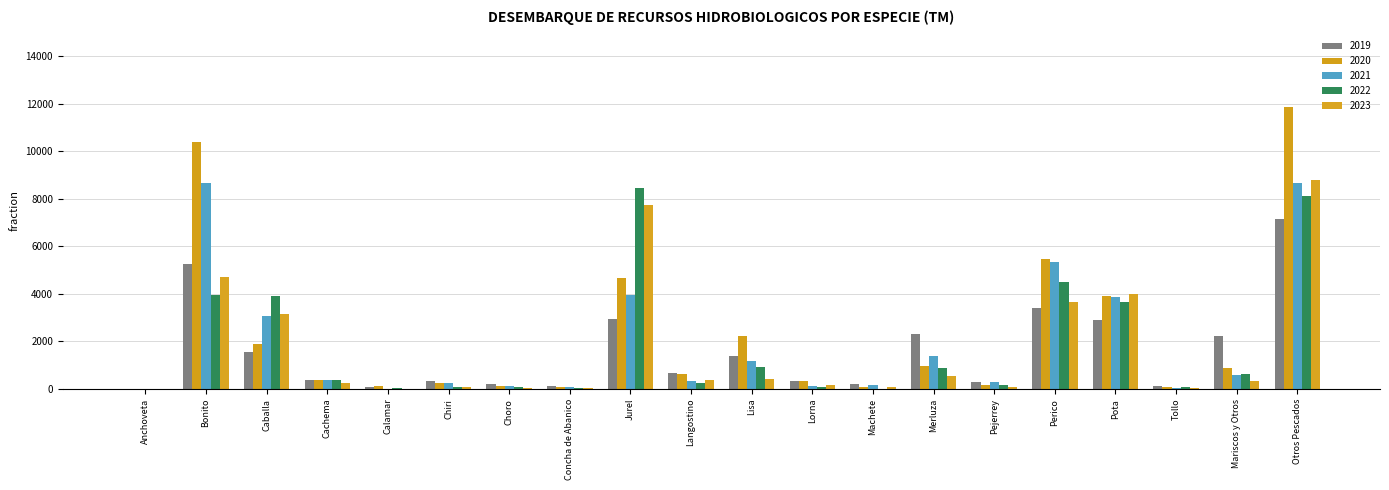

Is it true that 2022 equals 865.1 at Merluza?

True